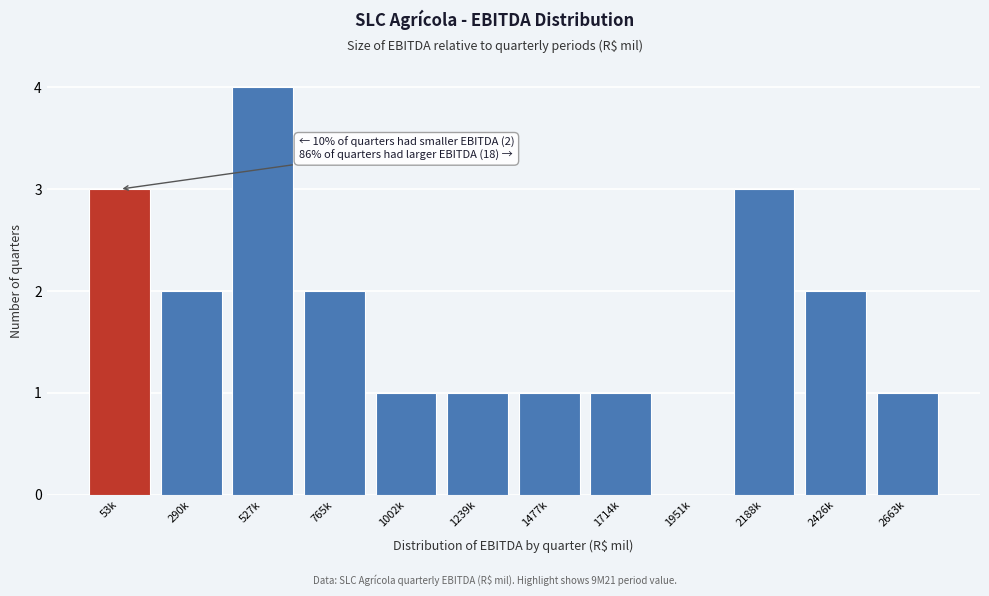

Reading left to right, what are all the values shown in this chart?

53k=3	290k=2	527k=4	765k=2	1002k=1	1239k=1	1477k=1	1714k=1	1951k=0	2188k=3	2426k=2	2663k=1